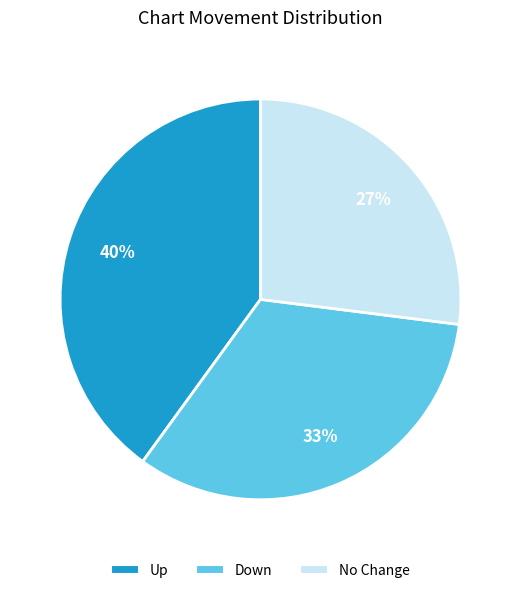

Do Up and Down together represent more than half of the pie?

Yes